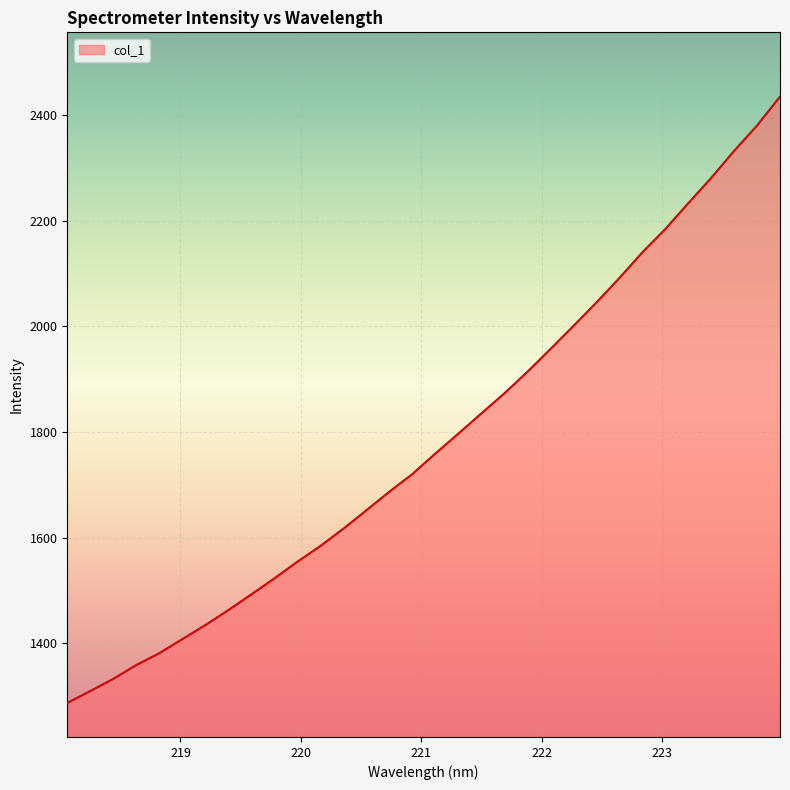

What is the difference between the maximum and minimum values?

1148.2